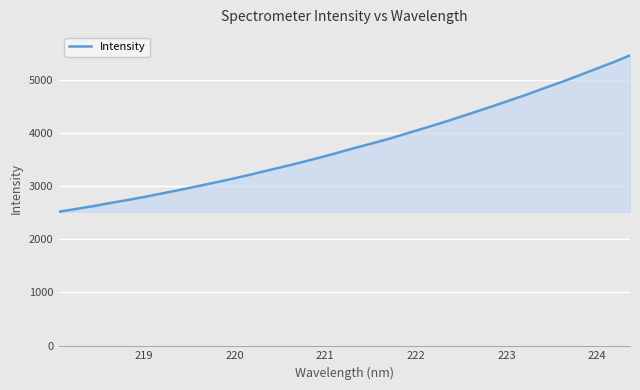

What is the sum of all values?

128333.0